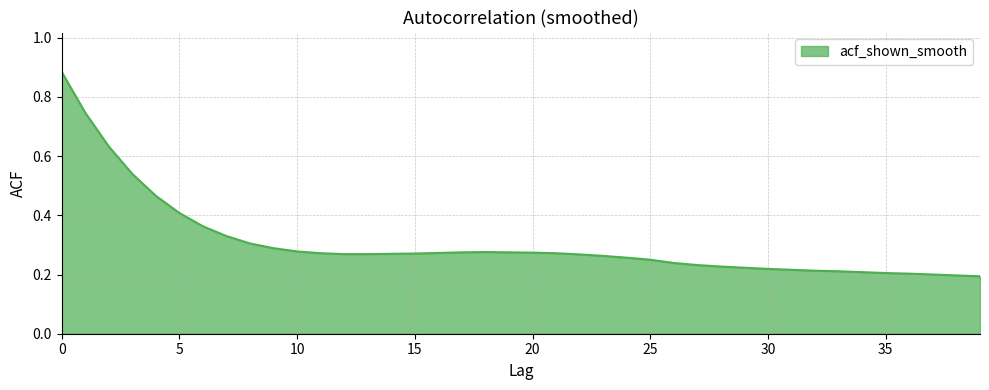

Rank the categories by value from highest to lowest.

0, 1, 2, 3, 4, 5, 6, 7, 8, 9, 10, 18, 17, 19, 20, 16, 11, 21, 15, 14, 12, 13, 22, 23, 24, 25, 26, 27, 28, 29, 30, 31, 32, 33, 34, 35, 36, 37, 38, 39